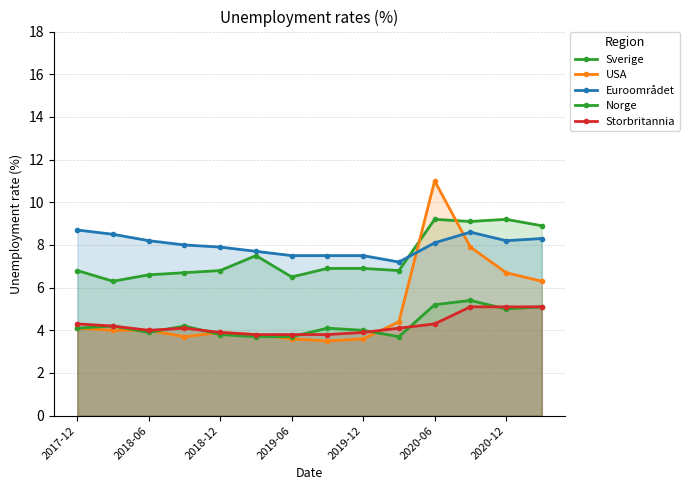

The Storbritannia series shows 4.3 at 2020-06. True or false?

True